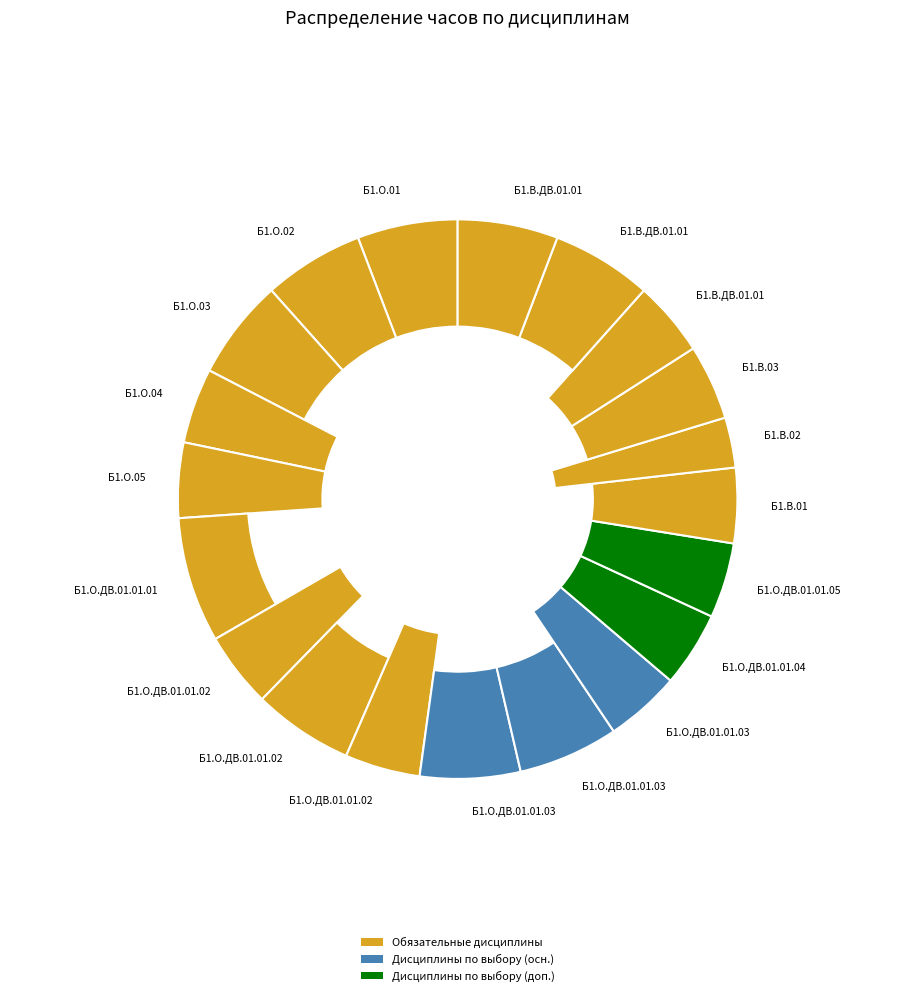

Count the number of slices in the pie.

20